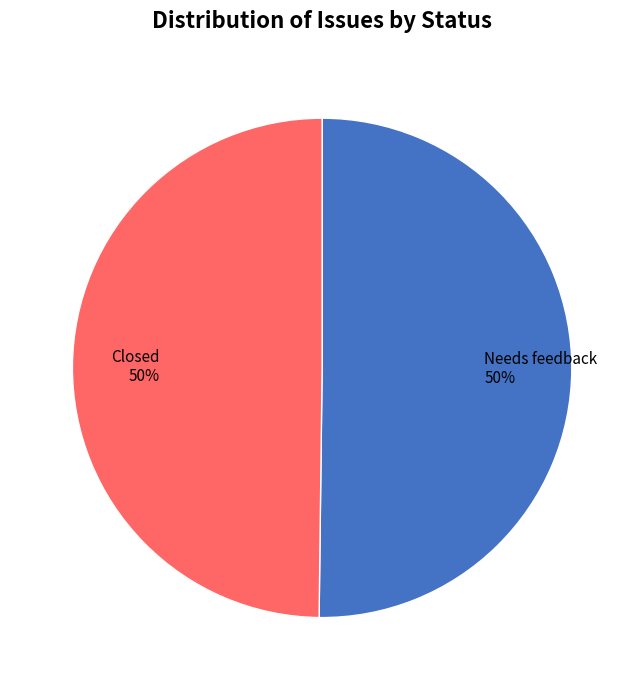

Combined, do Closed and Needs feedback account for over 50%?

Yes